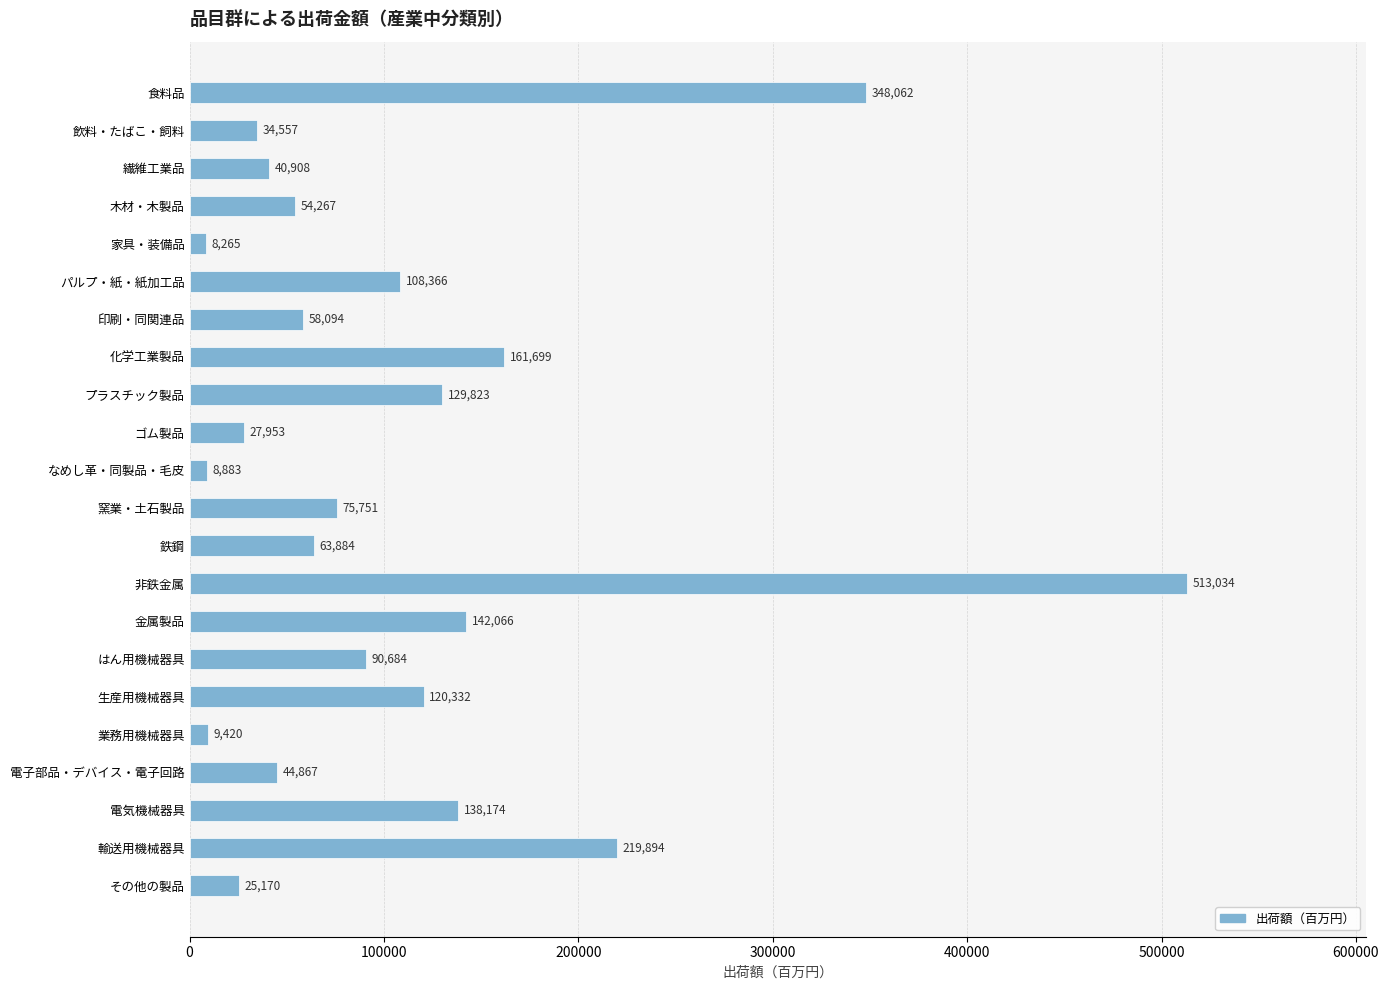

List the labels in order of value, largest first.

非鉄金属, 食料品, 輸送用機械器具, 化学工業製品, 金属製品, 電気機械器具, プラスチック製品, 生産用機械器具, パルプ・紙・紙加工品, はん用機械器具, 窯業・土石製品, 鉄鋼, 印刷・同関連品, 木材・木製品, 電子部品・デバイス・電子回路, 繊維工業品, 飲料・たばこ・飼料, ゴム製品, その他の製品, 業務用機械器具, なめし革・同製品・毛皮, 家具・装備品